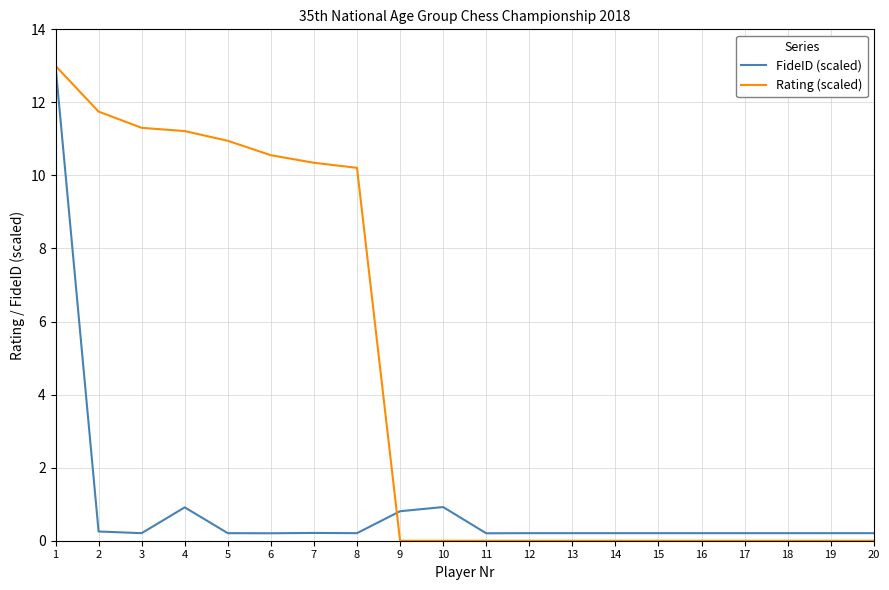

True or false: Rating (scaled) and FideID (scaled) cross at least once.

True